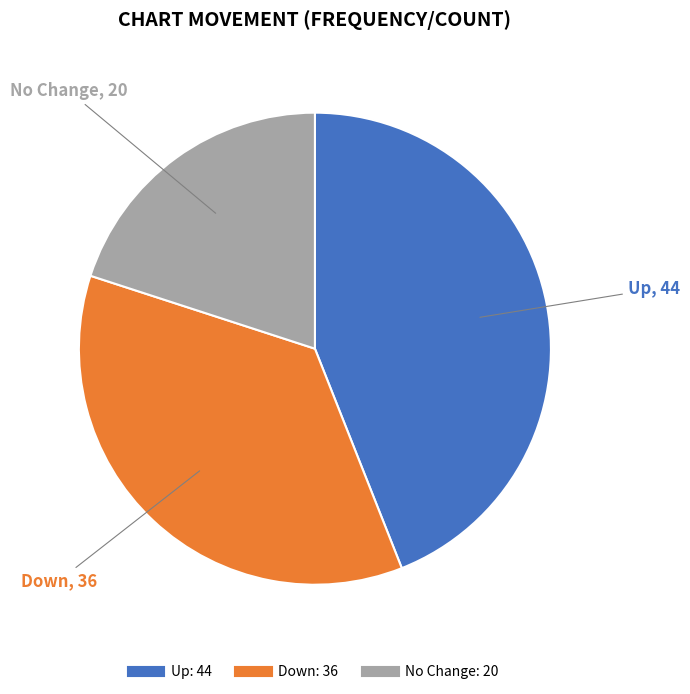

Does any single category account for the majority?

No